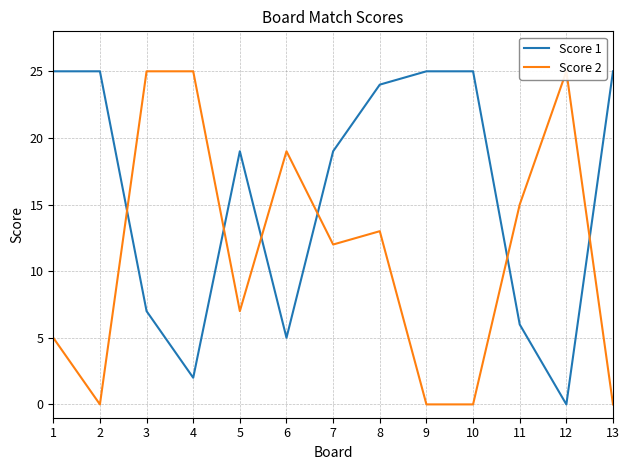

Reading left to right, what are all the values shown in this chart?

Score 1: 25	25	7	2	19	5	19	24	25	25	6	0	25
Score 2: 5	0	25	25	7	19	12	13	0	0	15	25	0